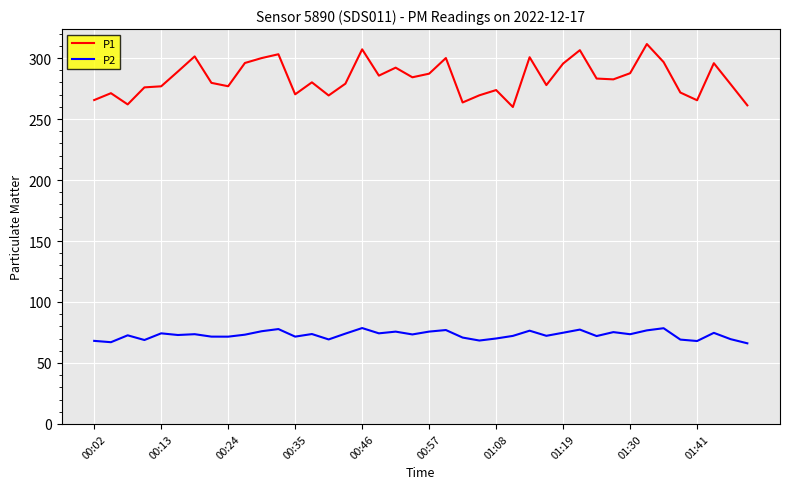

True or false: P1 and P2 intersect in this chart.

False